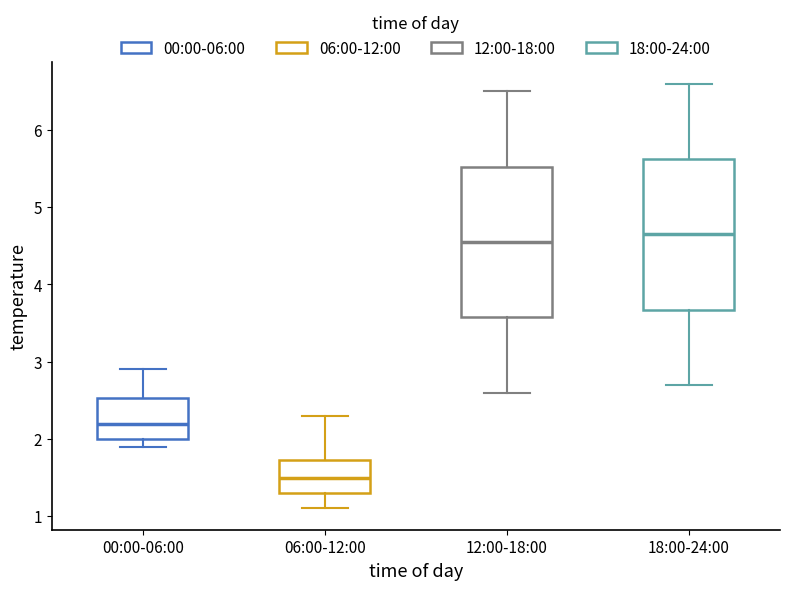

Reading left to right, read every box against the y-axis: the position of its median line, the range the box covers, and the ends of its whiskers. The values are not printed on the chart, so give them approximately, as read against the axis.

00:00-06:00: median 2.2, box 2.0 to 2.5, whiskers 1.9 to 2.9
06:00-12:00: median 1.5, box 1.3 to 1.7, whiskers 1.1 to 2.3
12:00-18:00: median 4.6, box 3.6 to 5.5, whiskers 2.6 to 6.5
18:00-24:00: median 4.7, box 3.7 to 5.6, whiskers 2.7 to 6.6